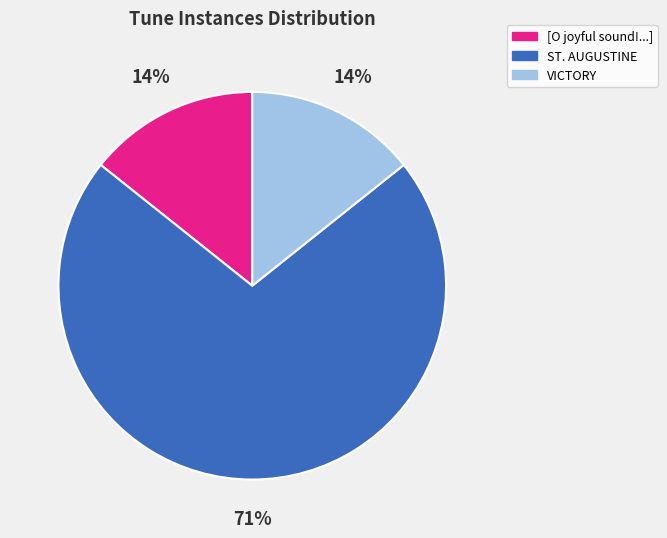

Does any single category account for the majority?

Yes